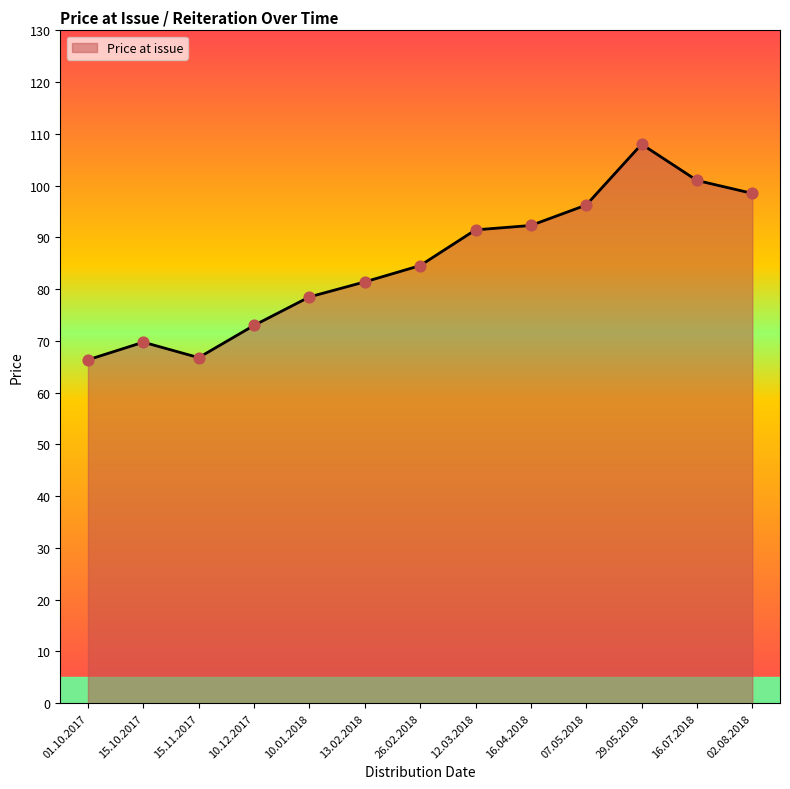

Which has a higher value, 16.07.2018 or 10.01.2018?

16.07.2018